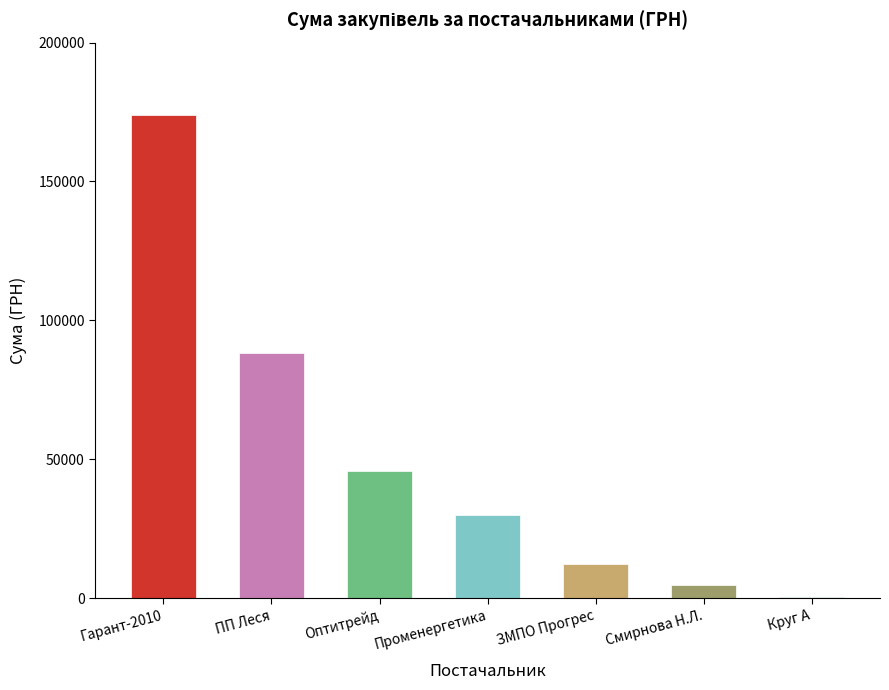

Between Оптитрейд and Променергетика, which is larger?

Оптитрейд